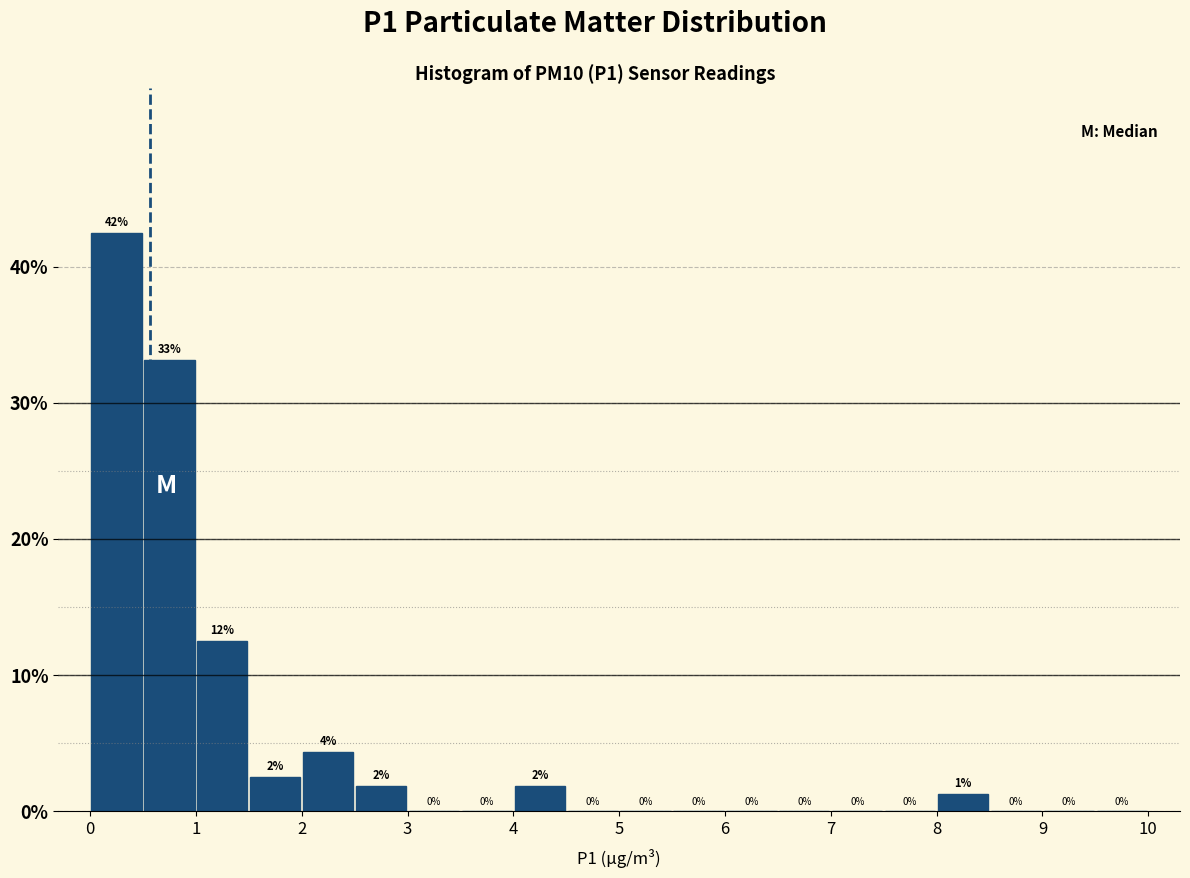

Over which range of the x-axis is the bar tallest?

0.0 to 0.5